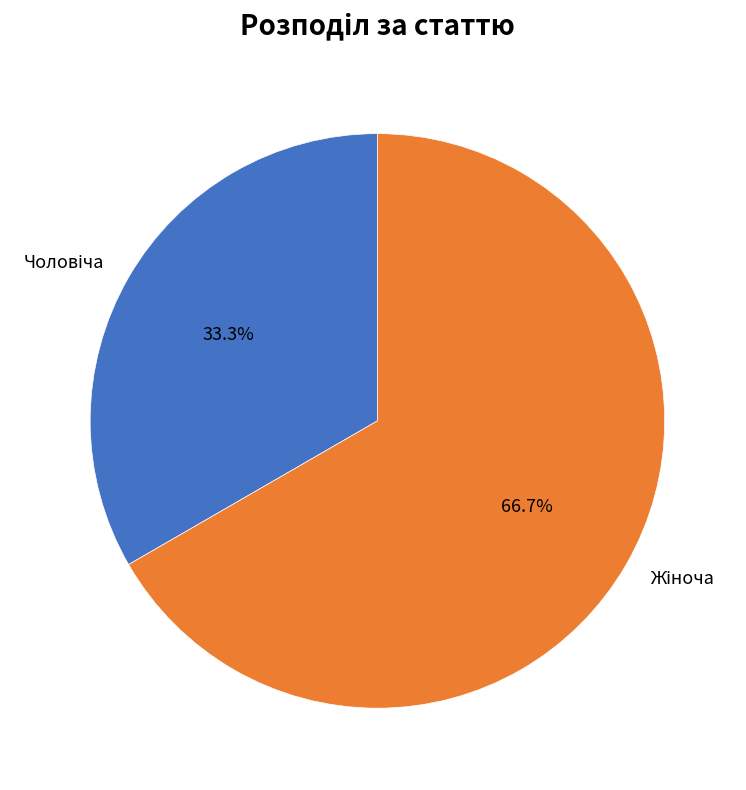

Count the number of slices in the pie.

2